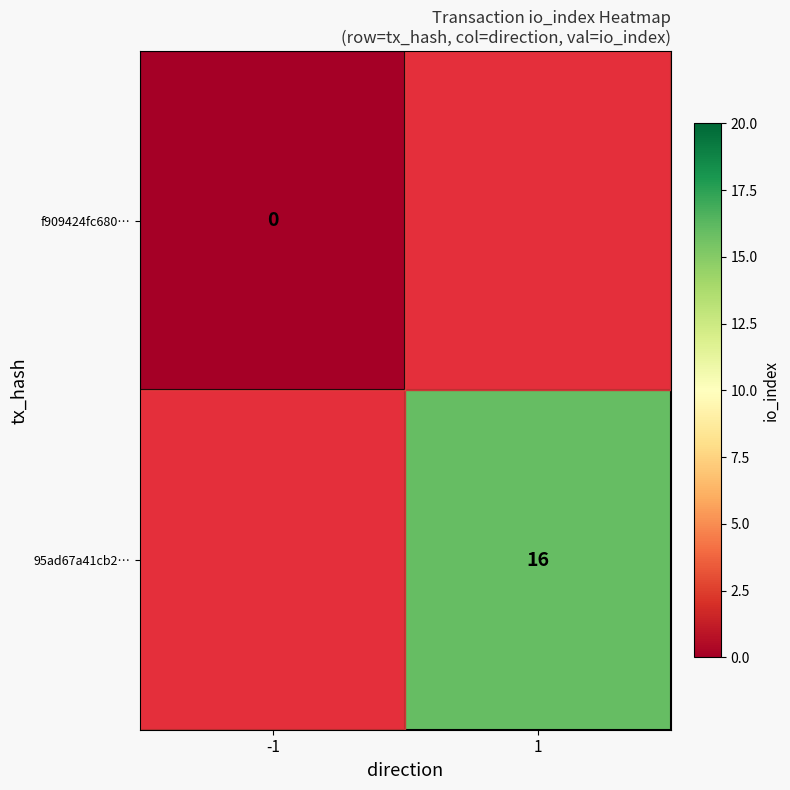

At how many categories does at least one series exceed 12?

1